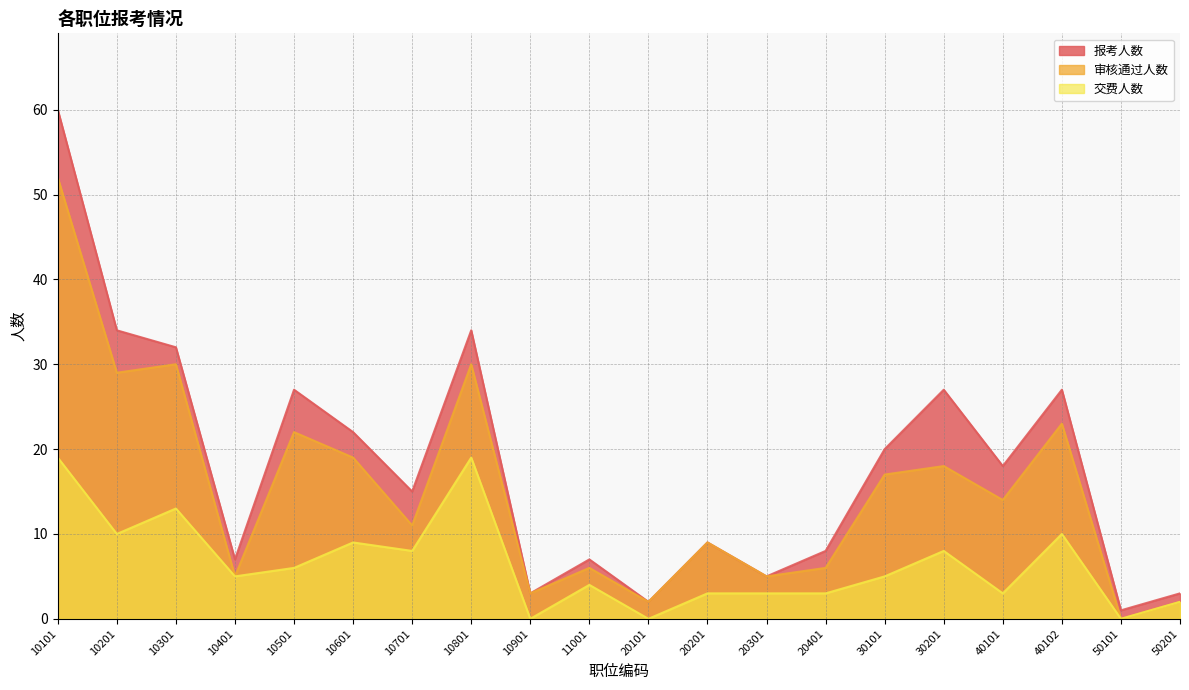

Is it true that 交费人数 equals -10 at 20101?

False